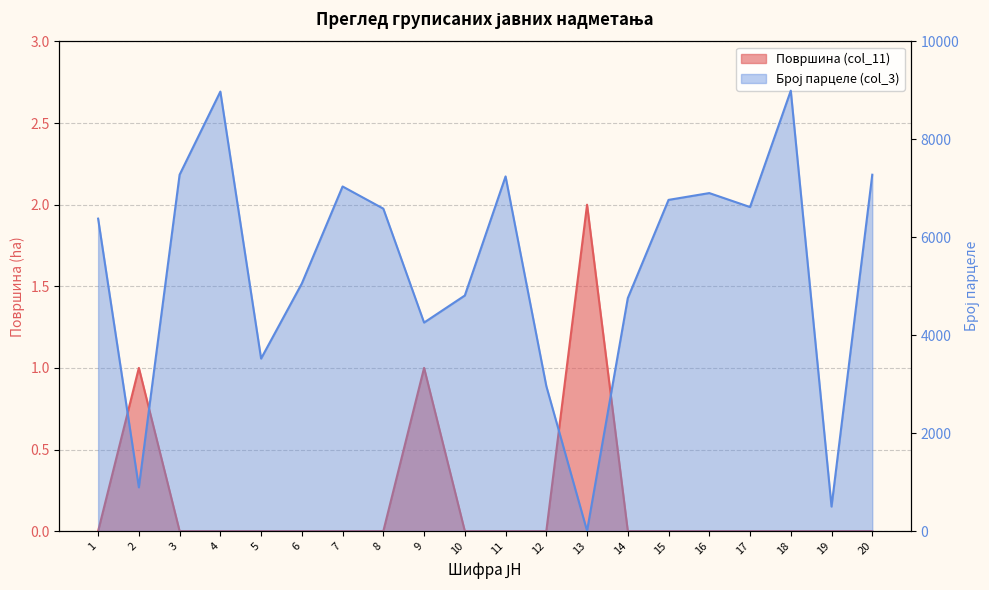

At 7, list the series in order from smallest to largest.

Површина (col_11), Број парцеле (col_3)